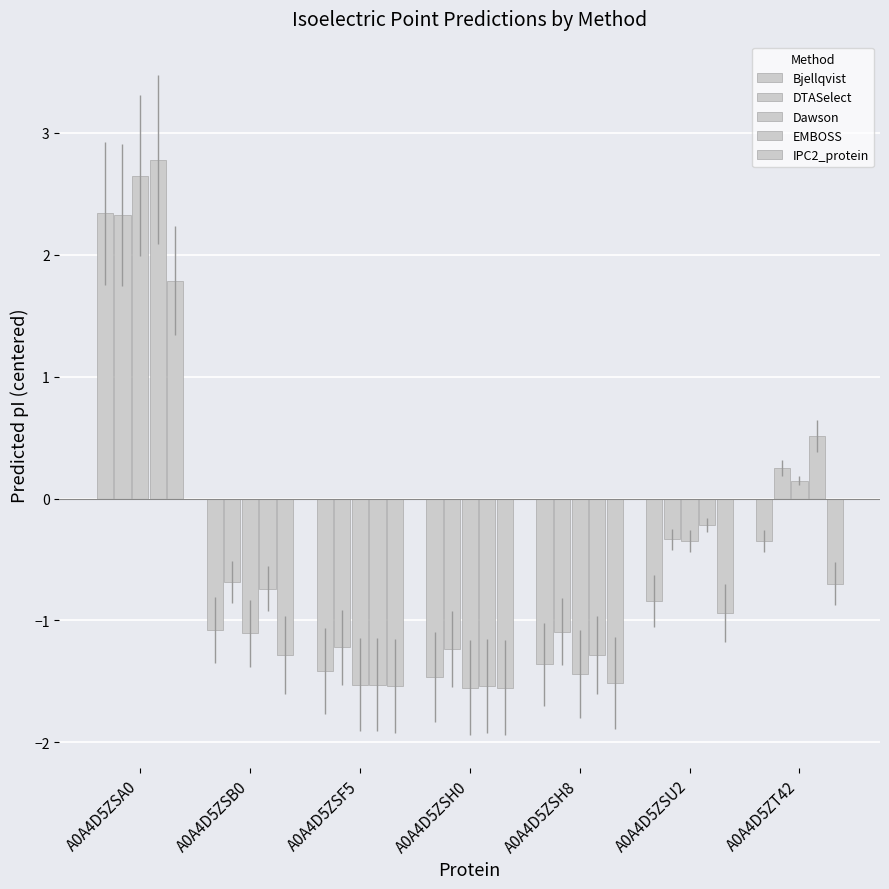

What is the value of the Dawson bar at the 5th from the left?

-1.4